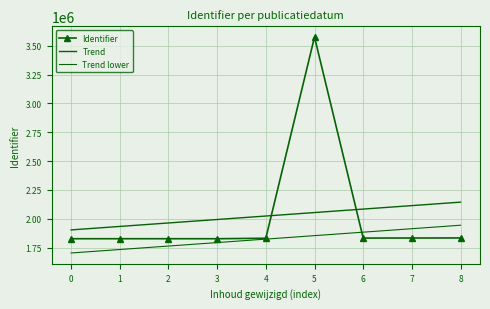

What is the minimum value for Identifier?

1827499